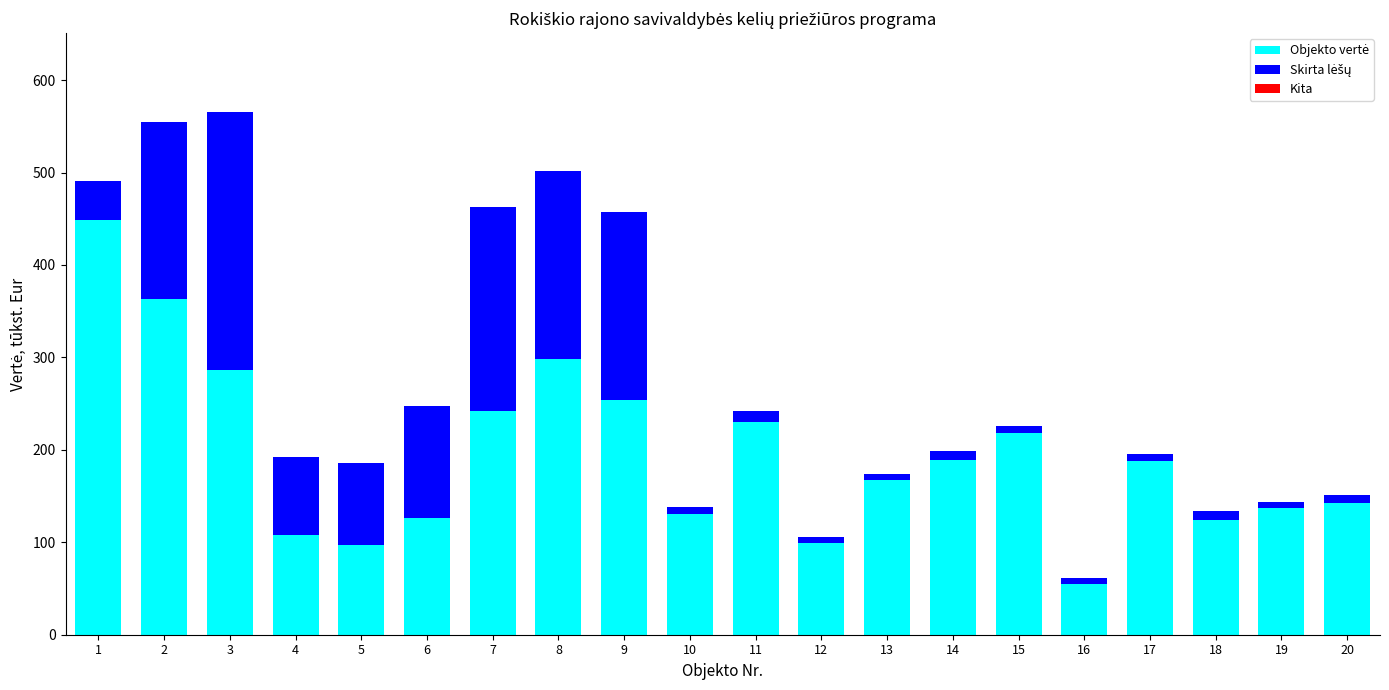

Are the bars horizontal?

No